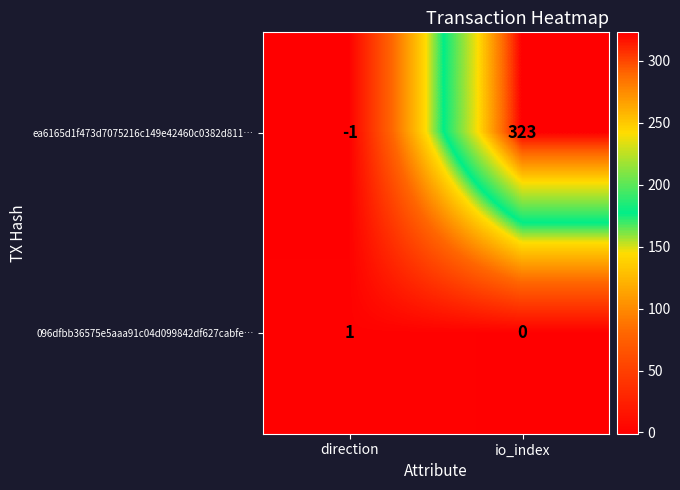

Reading left to right, list all the values displayed in this chart.

ea6165d1f473d7075216c149e42460c0382d811…: direction=-1	io_index=323
096dfbb36575e5aaa91c04d099842df627cabfe…: direction=1	io_index=0